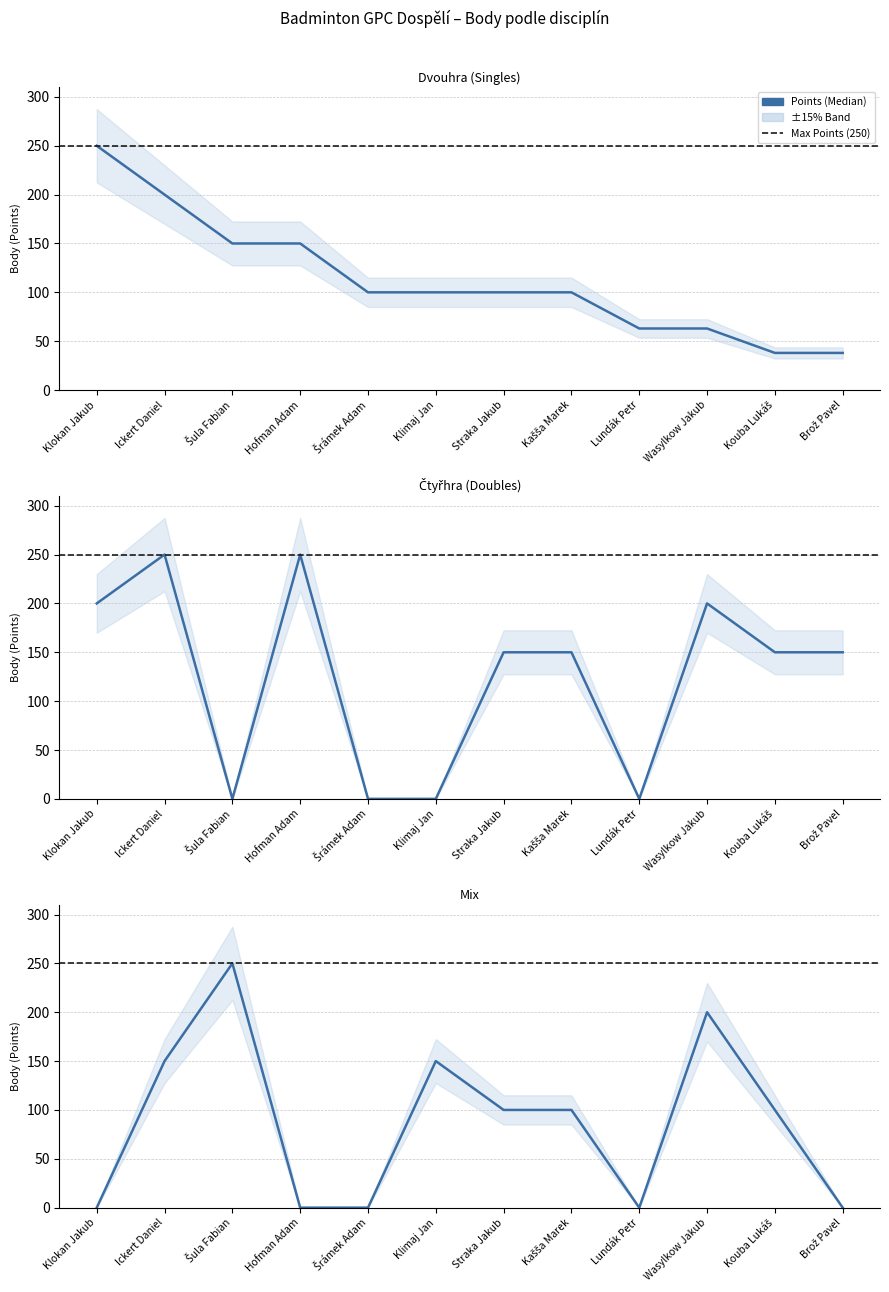

How many intersections are there between Čtyřhra Body and Dvouhra Body?

7